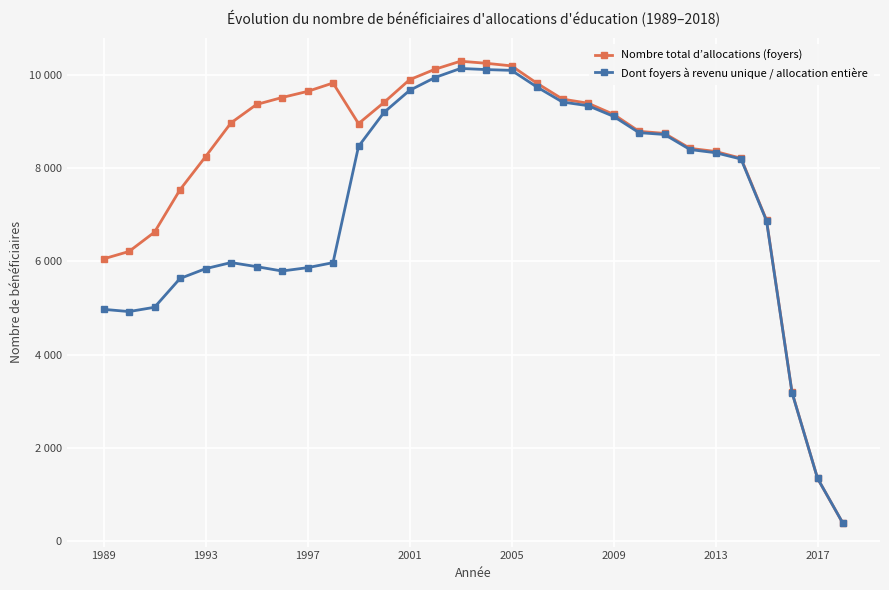

What is the difference between the maximum and minimum values in the Nombre total d’allocations (foyers) series?

9906